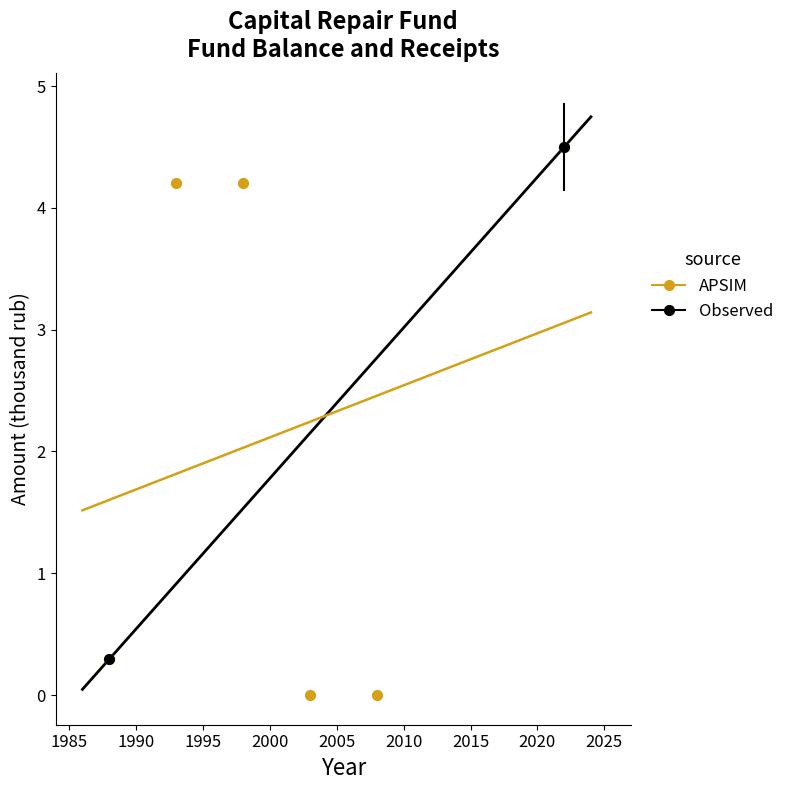

Between 2005 and 1990, which is larger?

2005